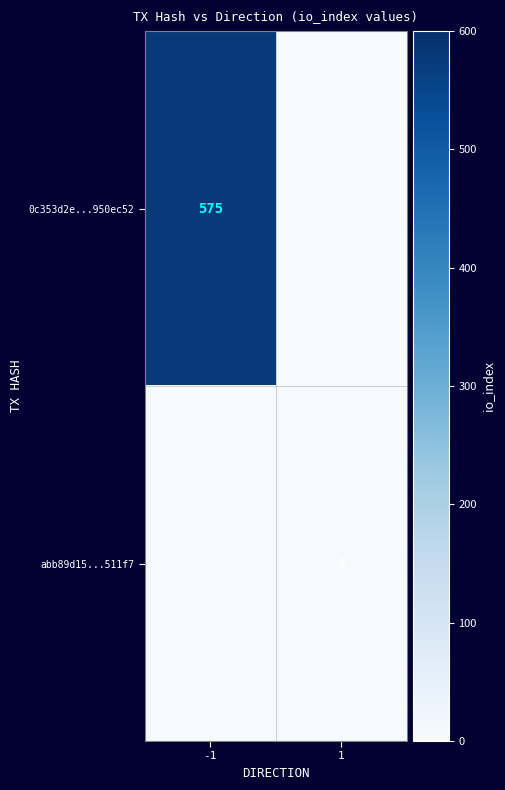

The value of 0c353d2e...950ec52 at -1 is 575. True or false?

True